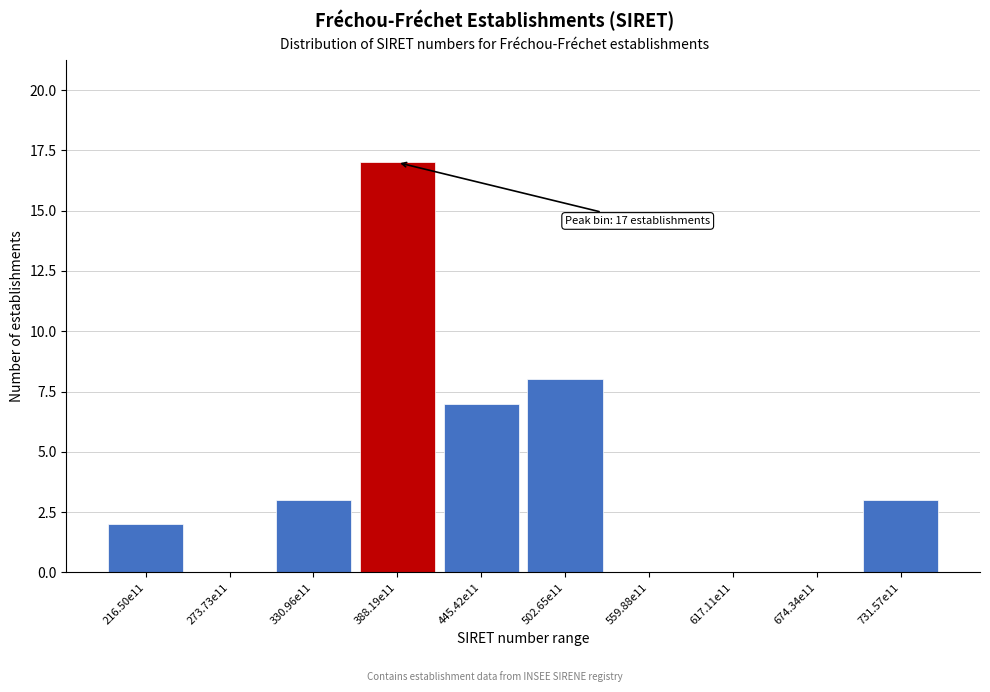

Reading left to right, extract all data points from this chart.

216.50e11=2	273.73e11=0	330.96e11=3	388.19e11=17	445.42e11=7	502.65e11=8	559.88e11=0	617.11e11=0	674.34e11=0	731.57e11=3